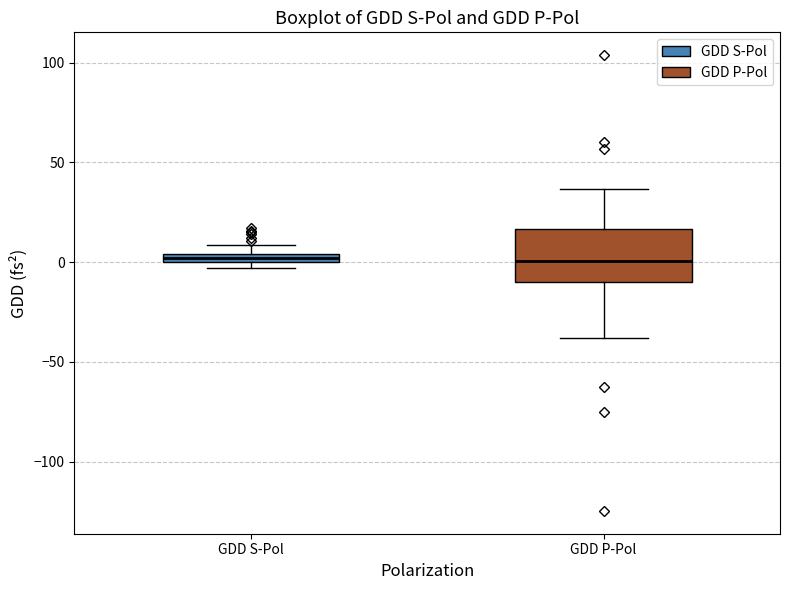

Which box is the tallest, from its lower edge to its upper edge?

GDD P-Pol